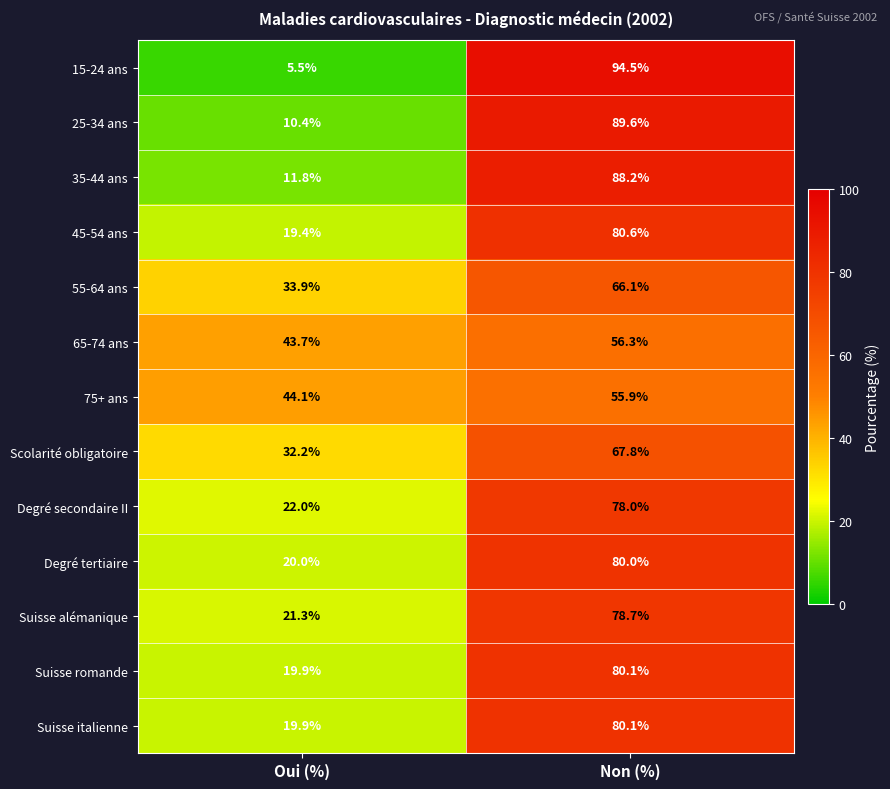

What is the total value across all series at Oui (%)?

304.1